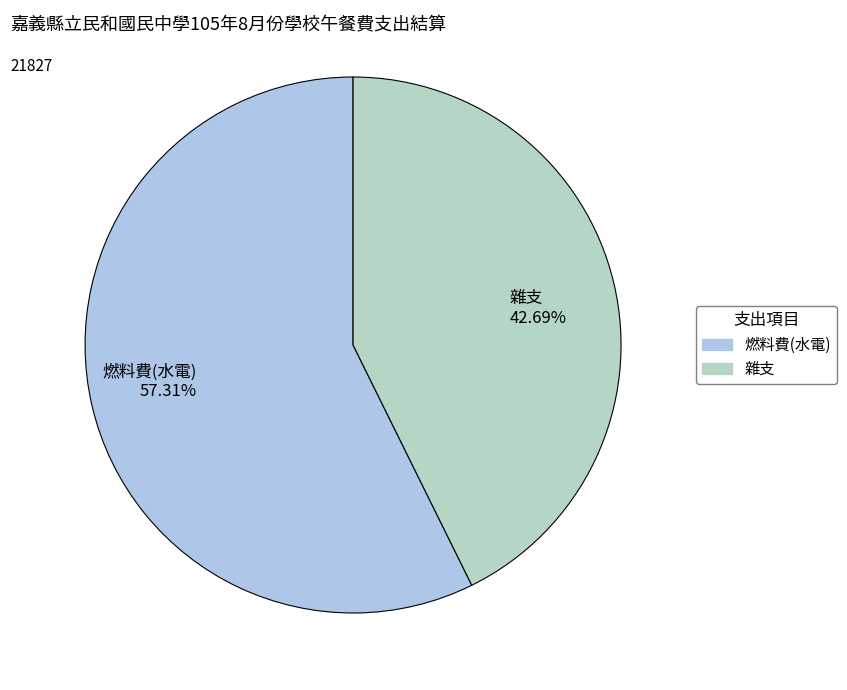

To the nearest percent, what is the average slice percentage?

50%